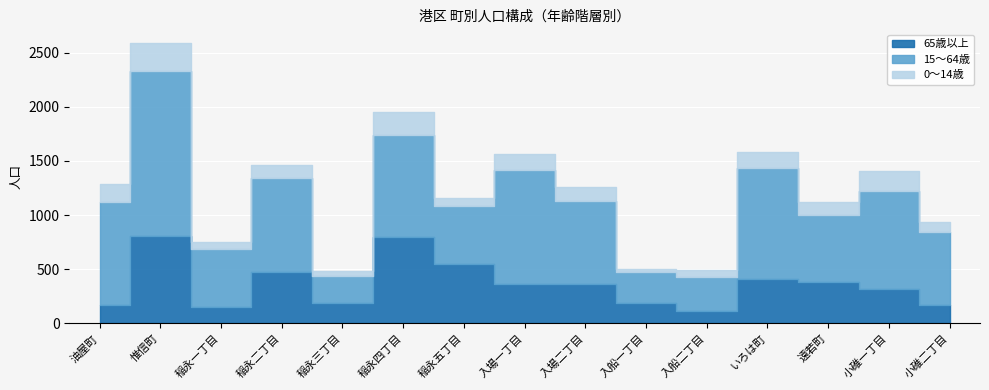

At which category does 65歳以上 reach its first local peak?

惟信町